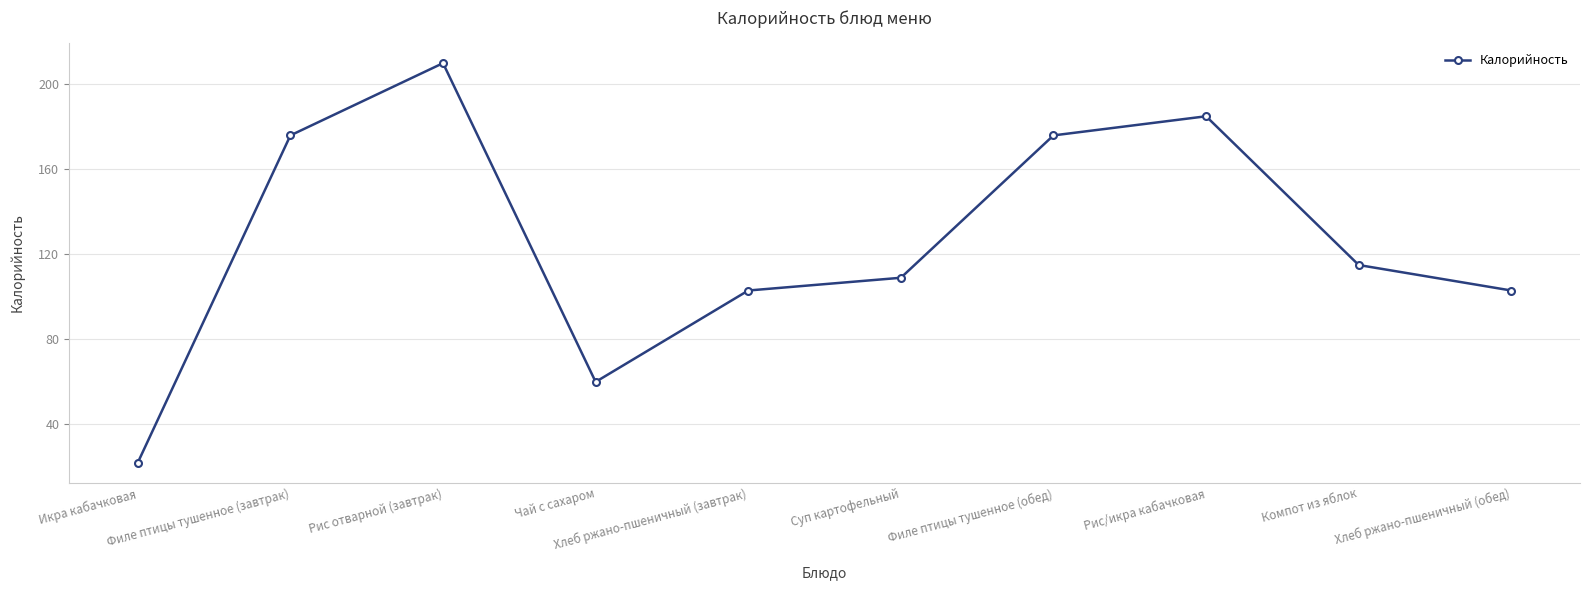

What is the difference between the maximum and minimum values?

188